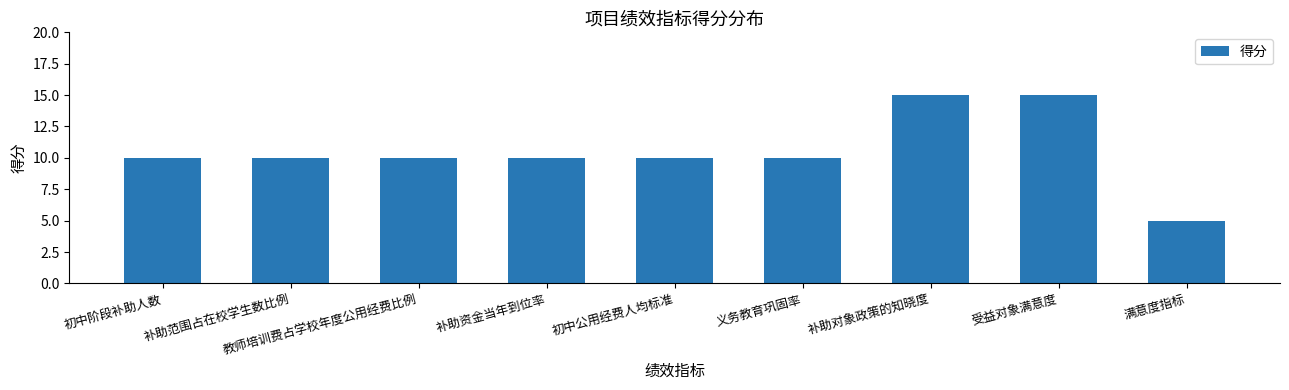

What is the label of the 3rd bar from the right?

补助对象政策的知晓度